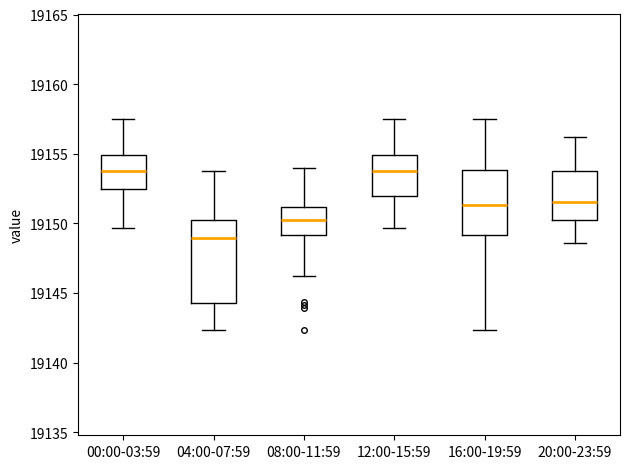

Where is the upper edge of the box for 20:00-23:59 on the y-axis? The values are not printed on the chart, so give them approximately, as read against the axis.

19154.0